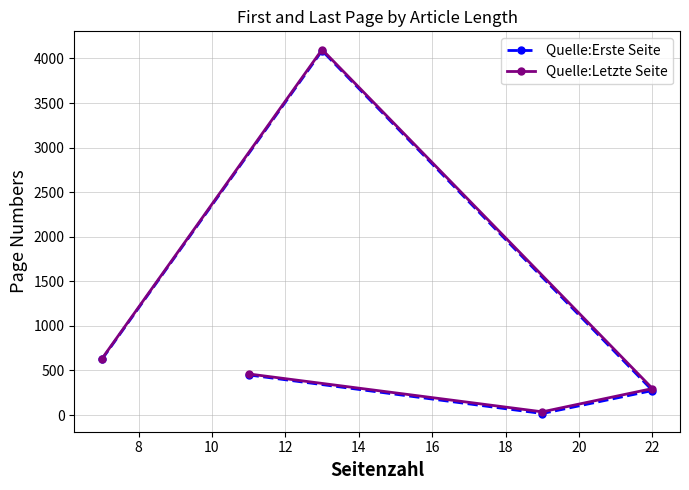

What is the value of the Quelle:Letzte Seite point at the 3rd from the left?

4100